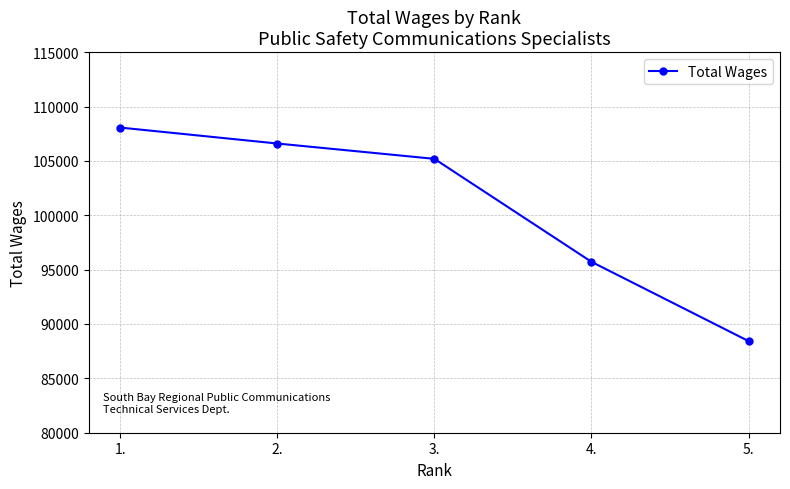

What is the value of the 4th point from the left?

95715